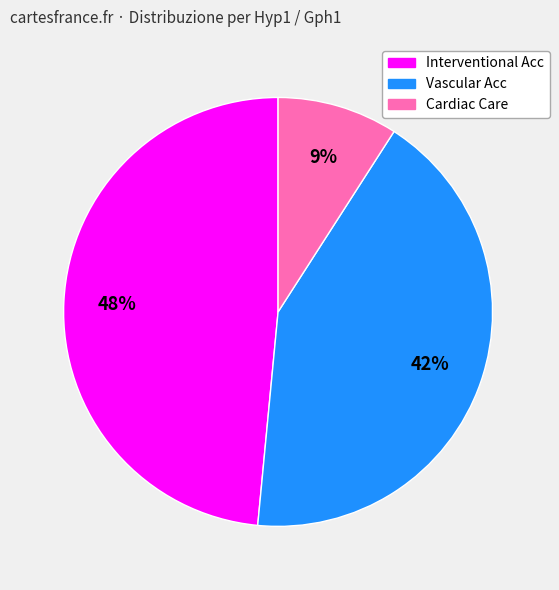

Approximately how many times larger is the value at Interventional Acc compared to Vascular Acc?

1.1